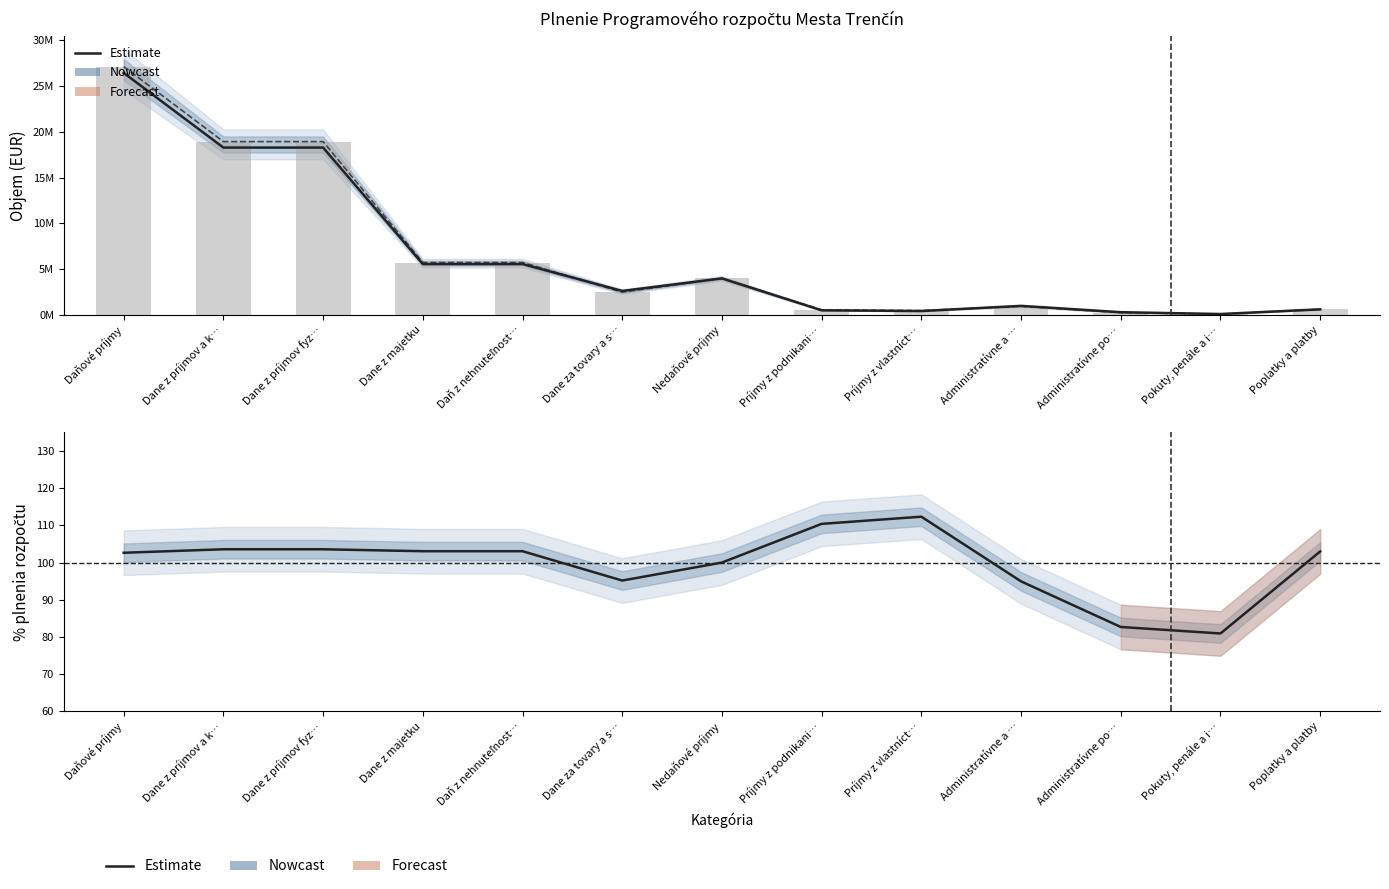

What is the difference between the second highest and minimum values in the % plnenia series?

29.5